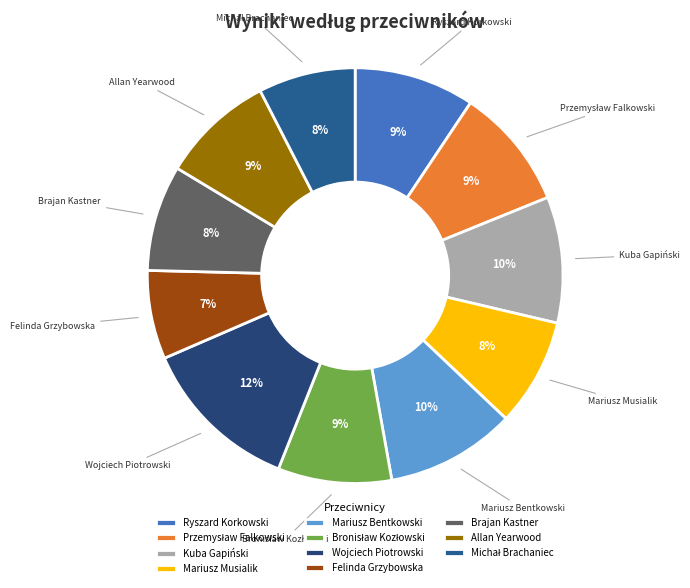

True or false: Felinda Grzybowska accounts for 1% of the total.

False